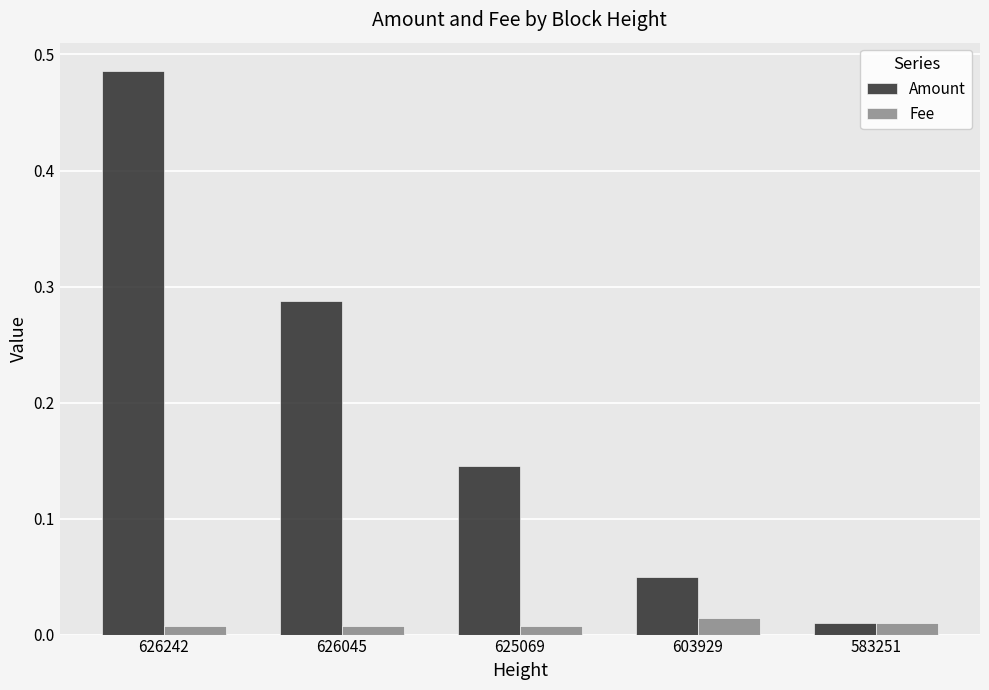

Which series has the widest spread of values?

Amount